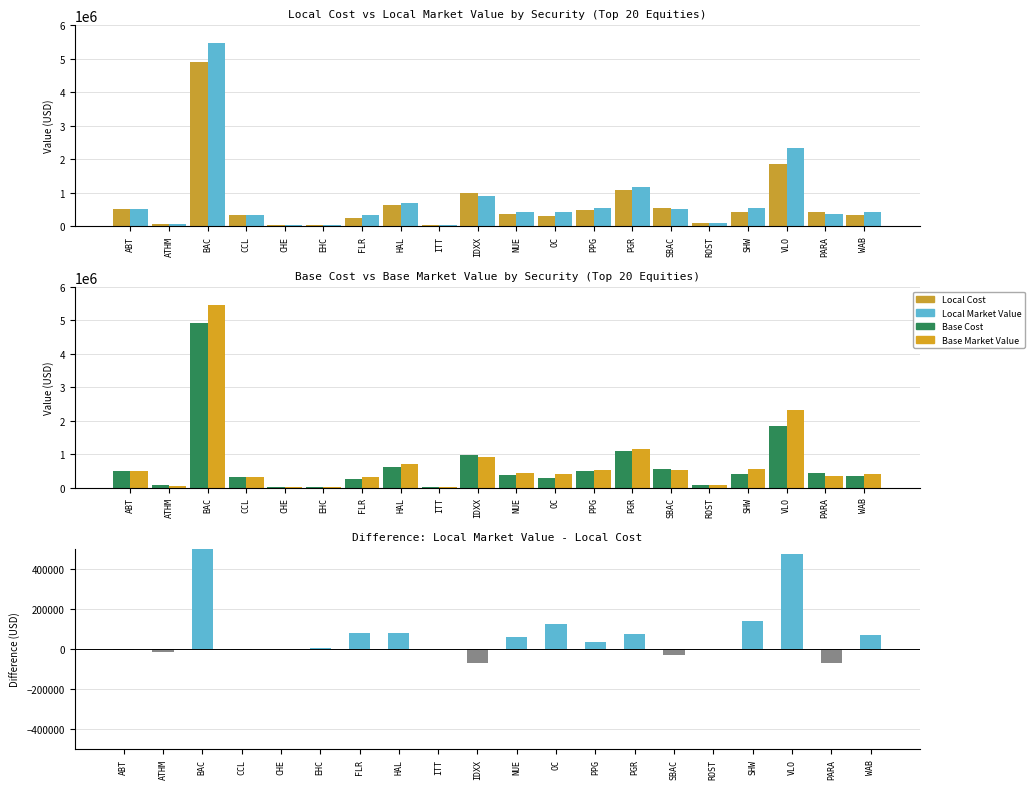

How many values in the Base Market Value series exceed 431817?

10